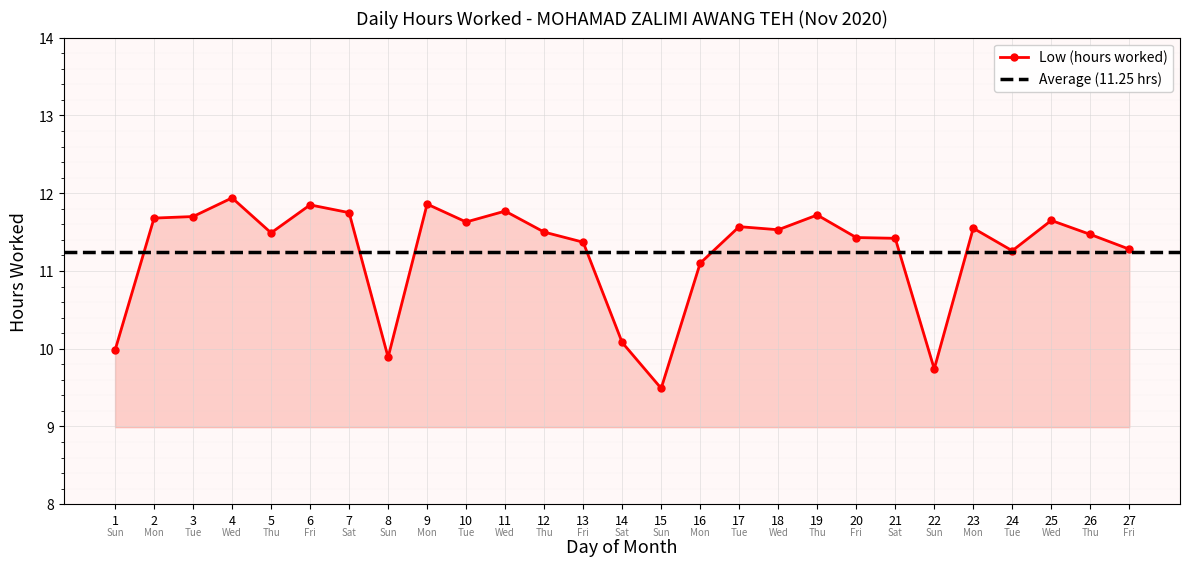

Reading right to left, what are all the values shown in this chart?

11.3	11.5	11.7	11.3	11.6	9.7	11.4	11.4	11.7	11.5	11.6	11.1	9.5	10.1	11.4	11.5	11.8	11.6	11.9	9.9	11.8	11.8	11.5	11.9	11.7	11.7	10.0